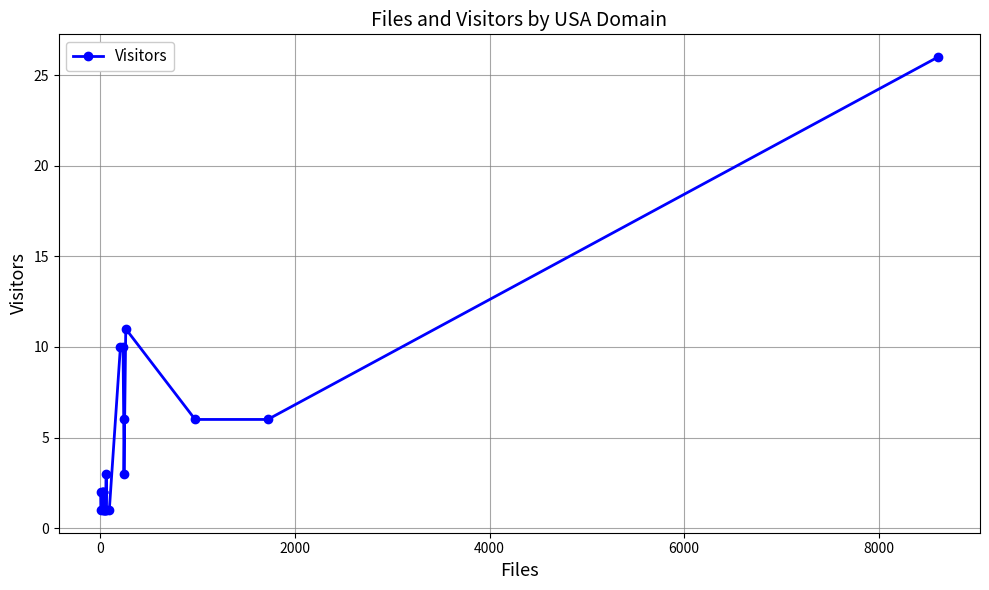

What is the difference between the maximum and second lowest values?

25